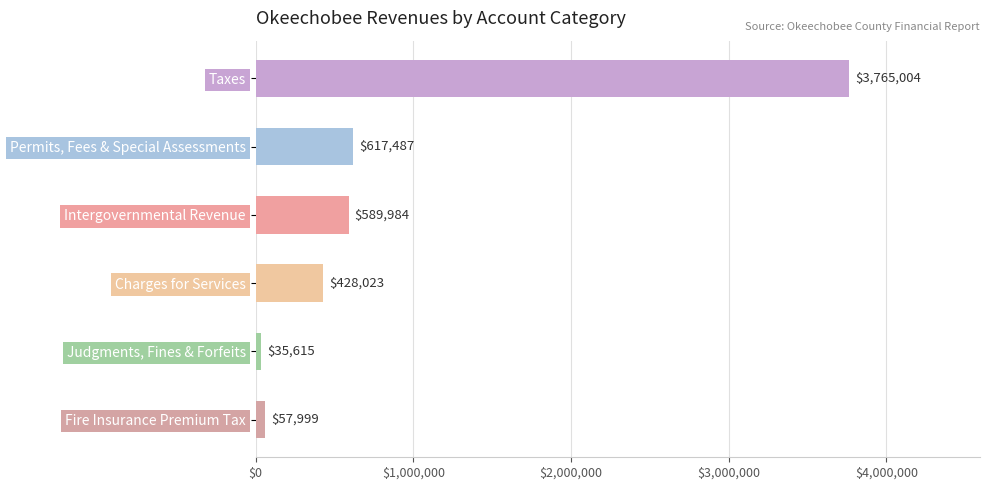

What is the label of the 4th bar from the bottom?

Intergovernmental Revenue